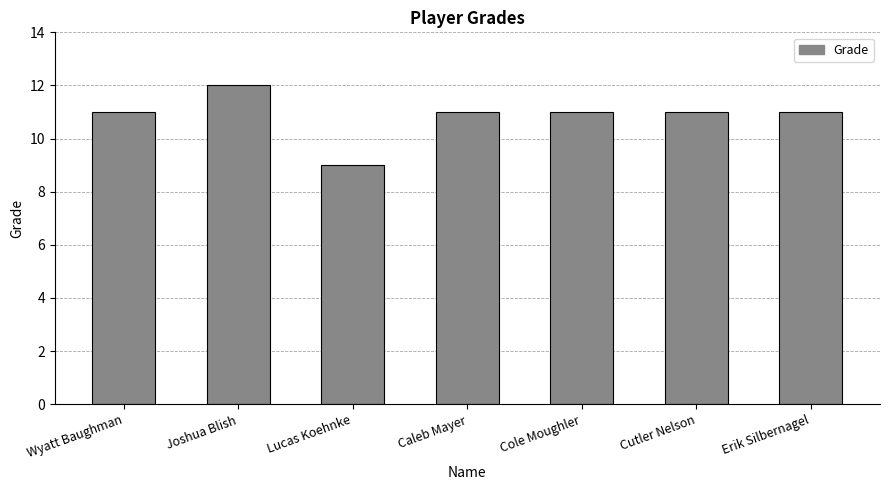

True or false: the data shows 16 at Lucas Koehnke.

False